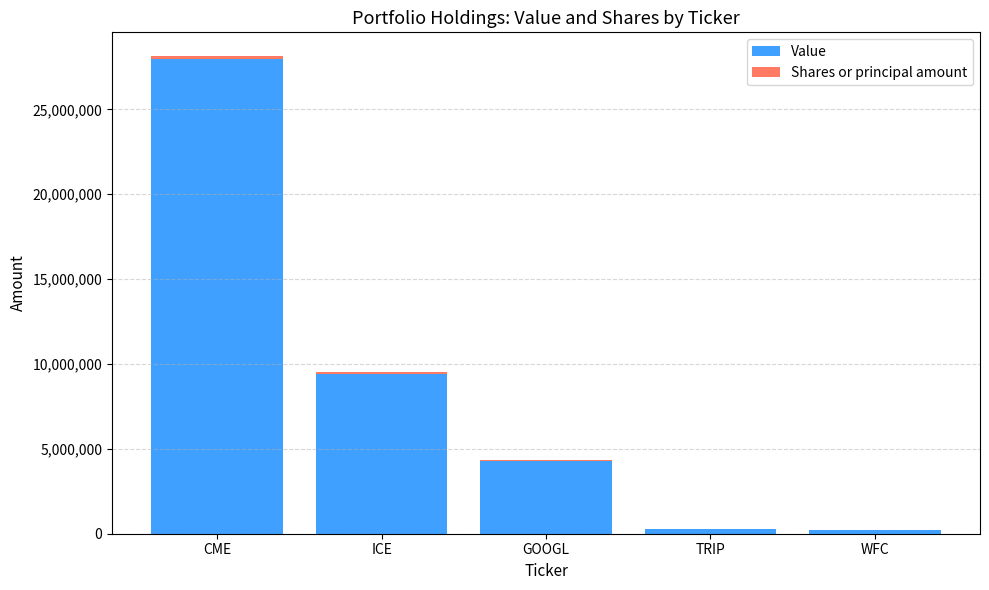

At which label is Value closest to 14111000?

ICE